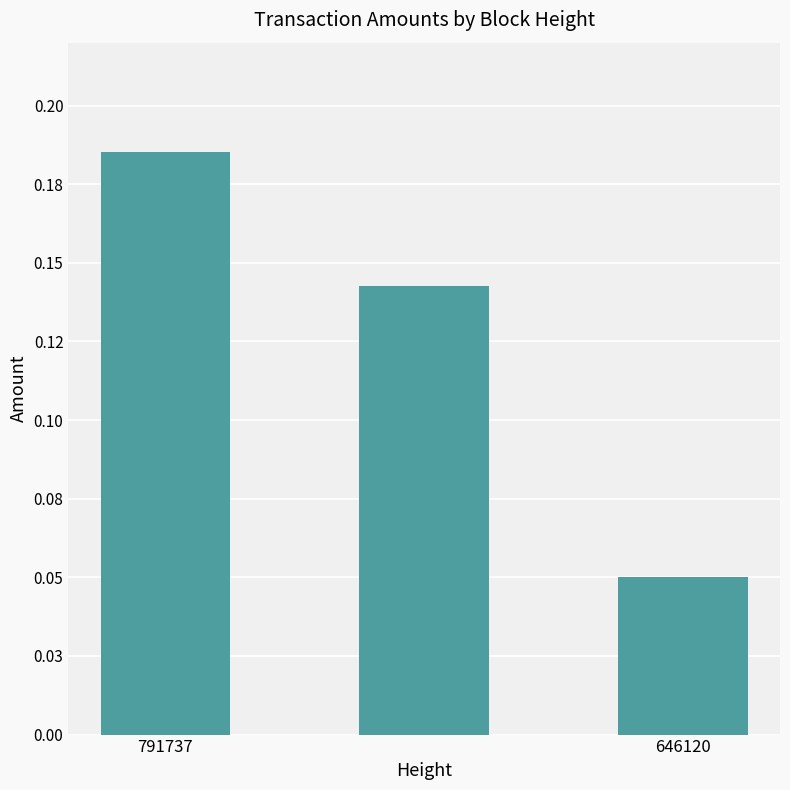

What is the difference between the maximum and minimum values?

0.1